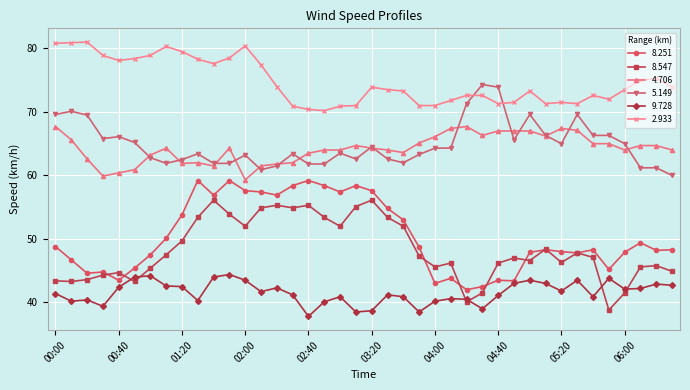

What is the maximum value shown in the chart?

81.0